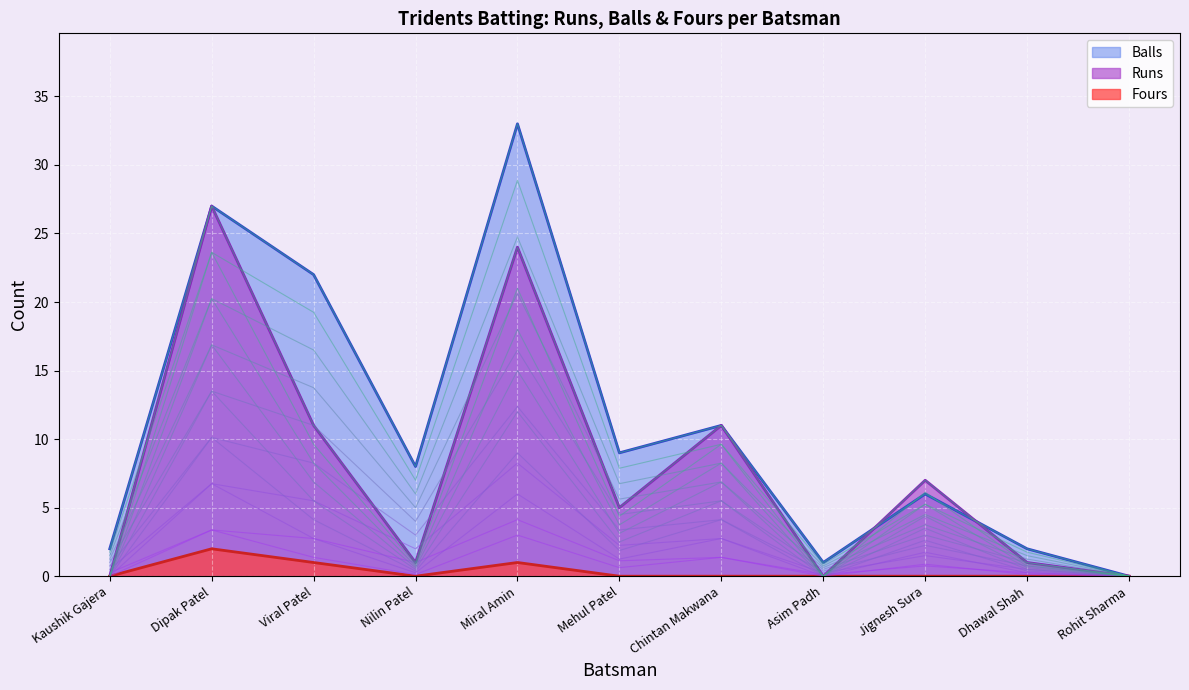

Where is the first local maximum for Runs?

Dipak Patel